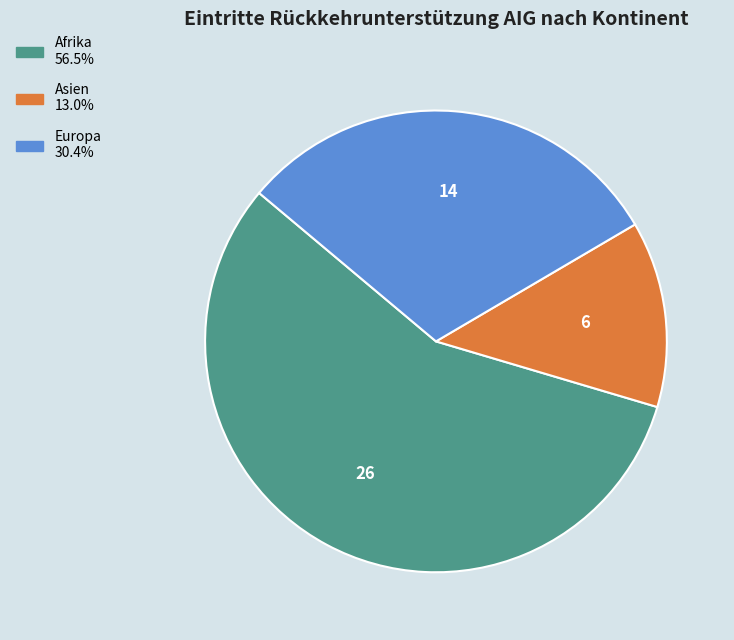

Count the number of slices in the pie.

3